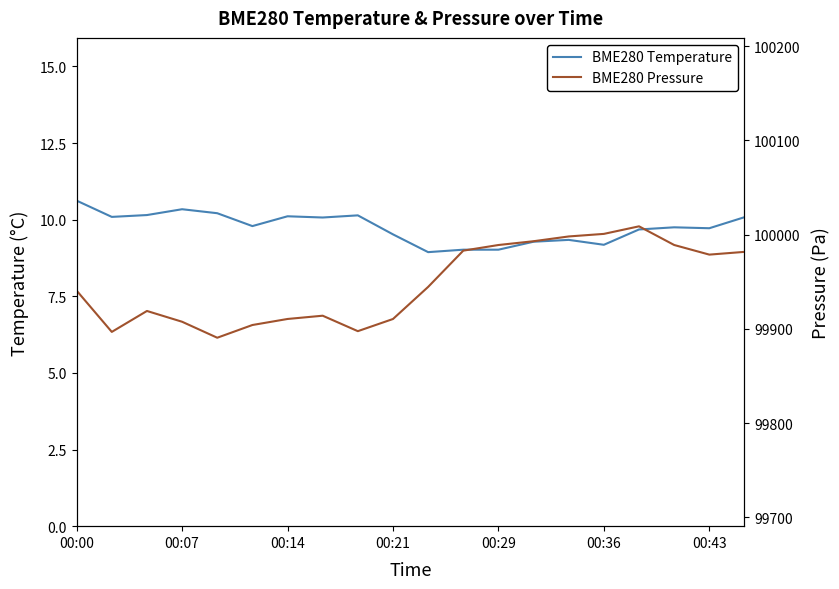

True or false: BME280 Pressure and BME280 Temperature intersect in this chart.

False